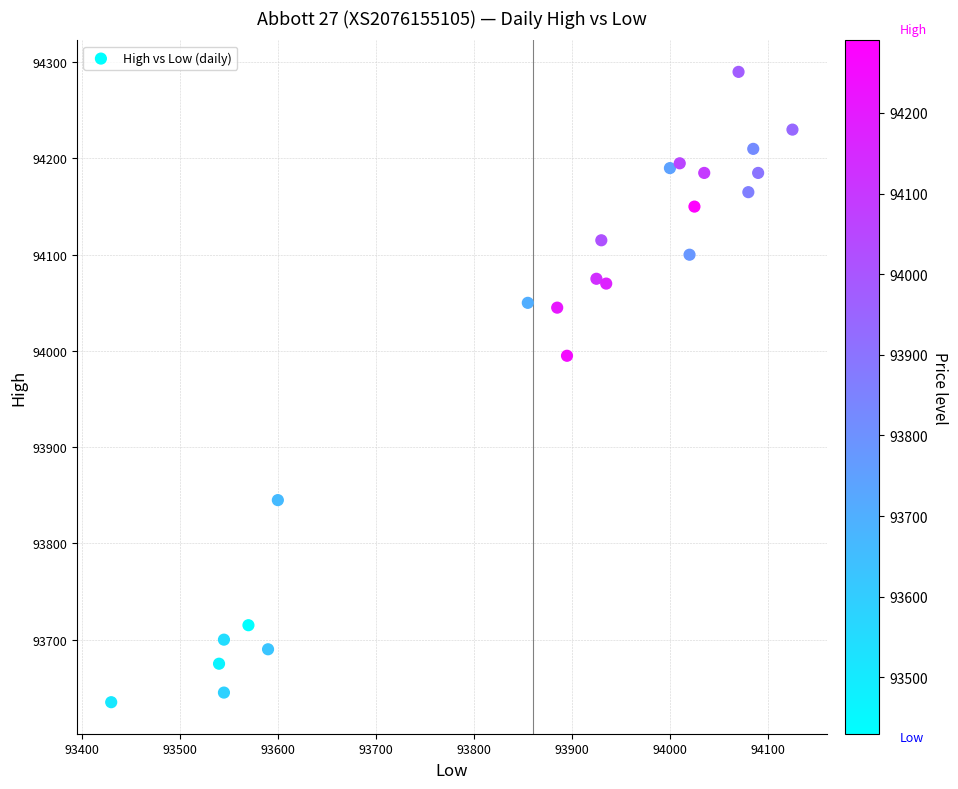

What Y value in the scatter plot is closest to 93962?

93995